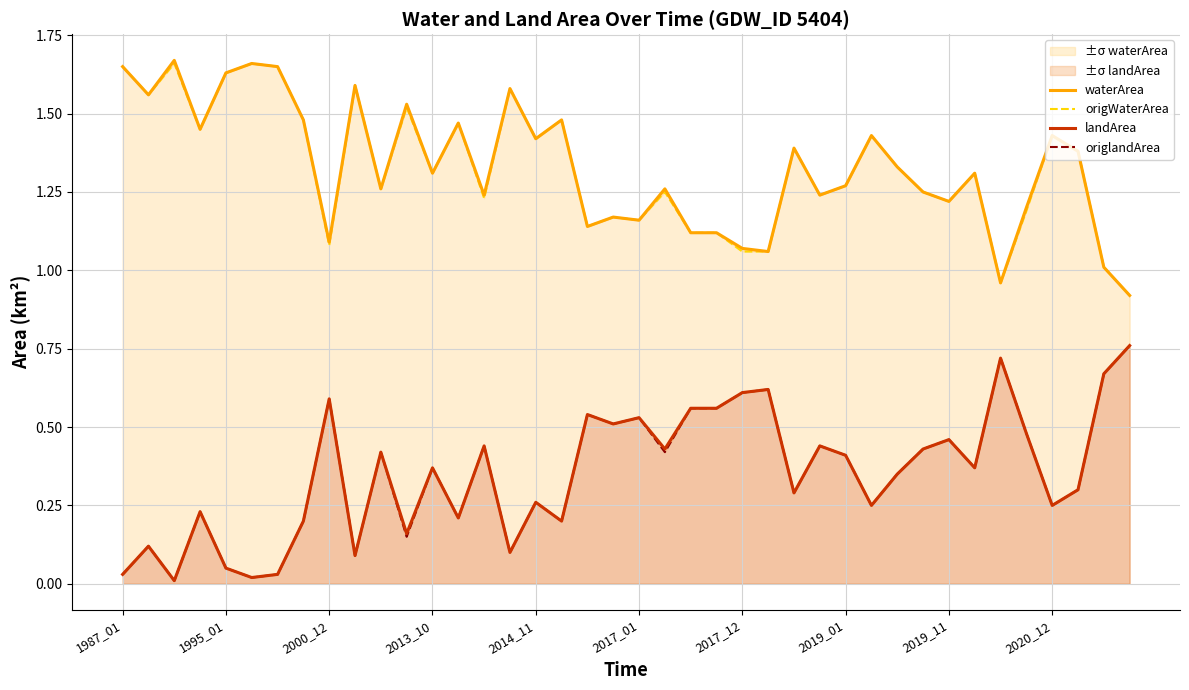

What position from the left is 2020_12?

37